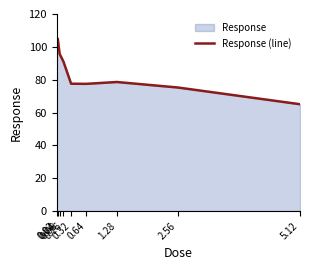

The chart shows a value of 54.3 at 1.28. True or false?

False